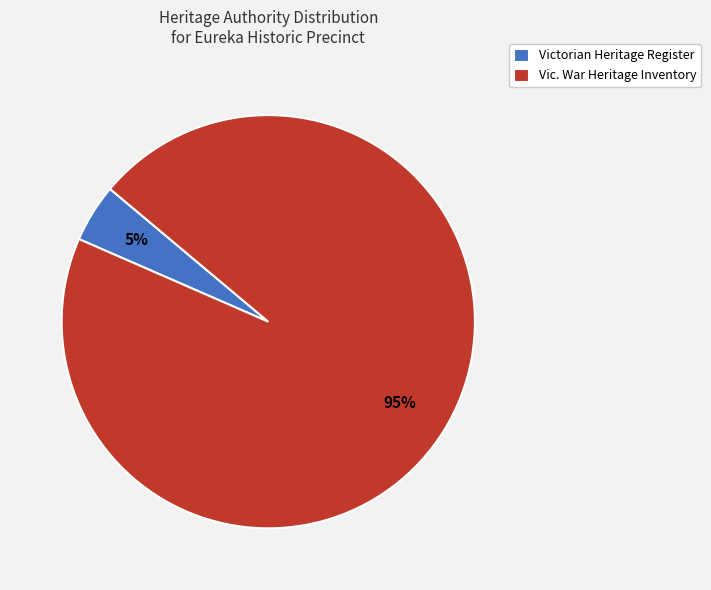

Is the sum of Vic. War Heritage Inventory and Victorian Heritage Register greater than half?

Yes